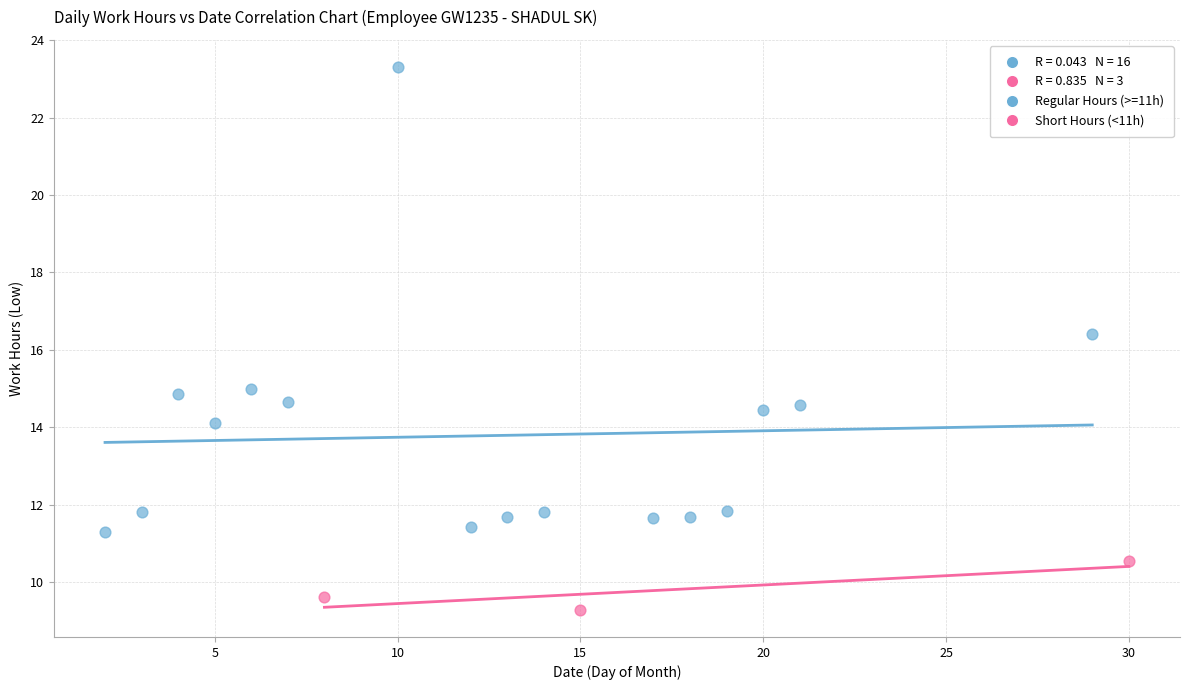

Which series contains the lowest Y value?

Short Hours (<11h)